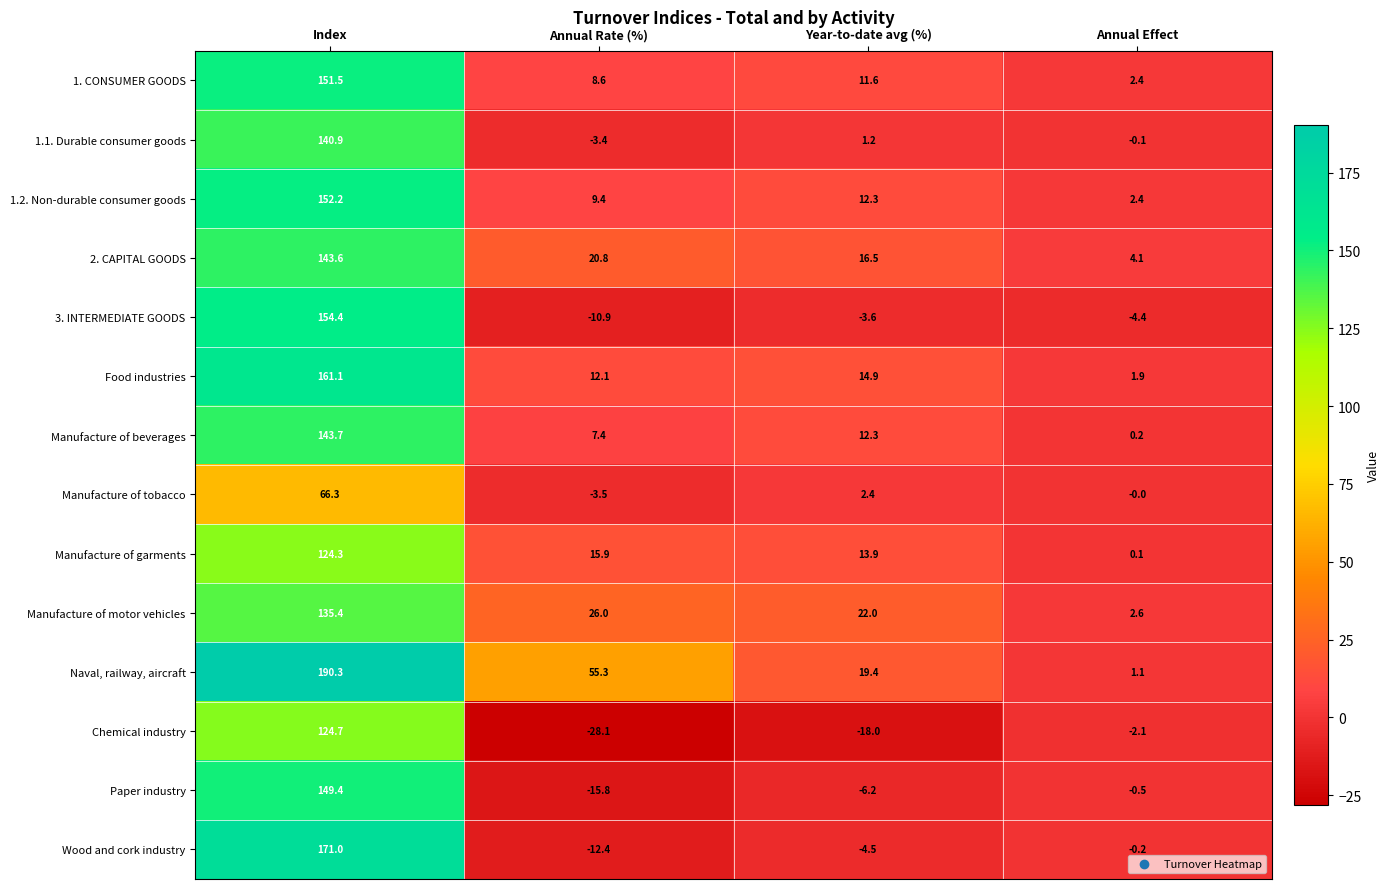

Between Year-to-date avg (%) and Annual Effect, which series saw the biggest shift?

Manufacture of motor vehicles